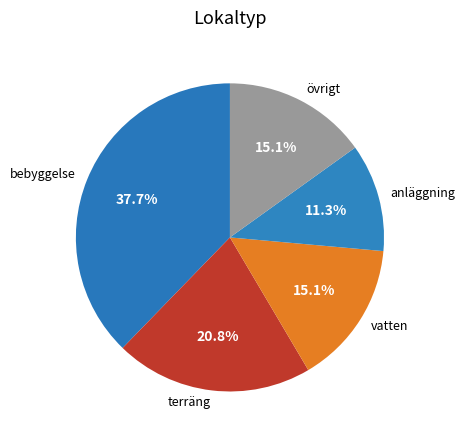

Which slice is the largest?

bebyggelse